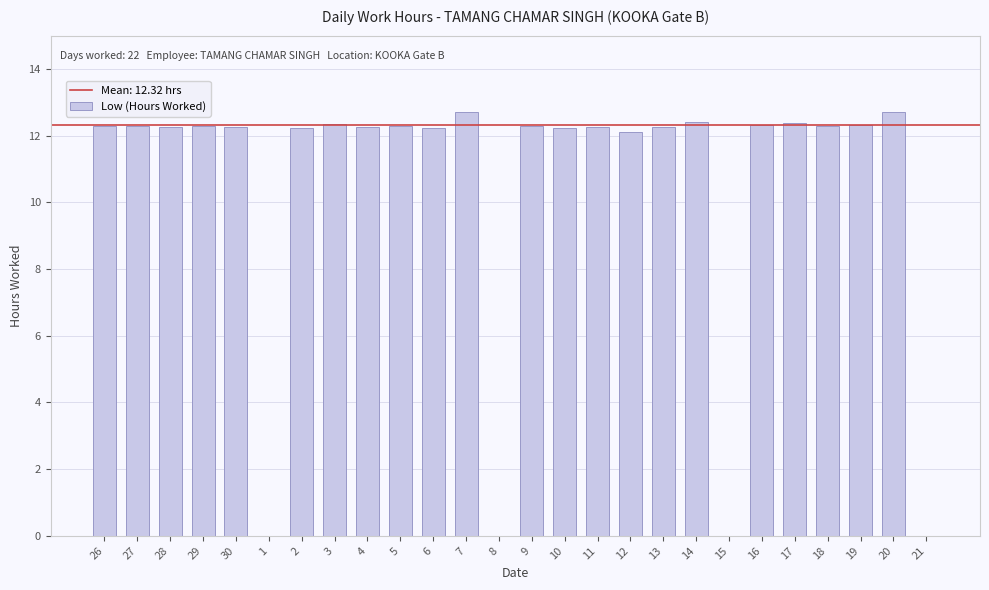

What is the change in value from 2 to 15?

-12.2